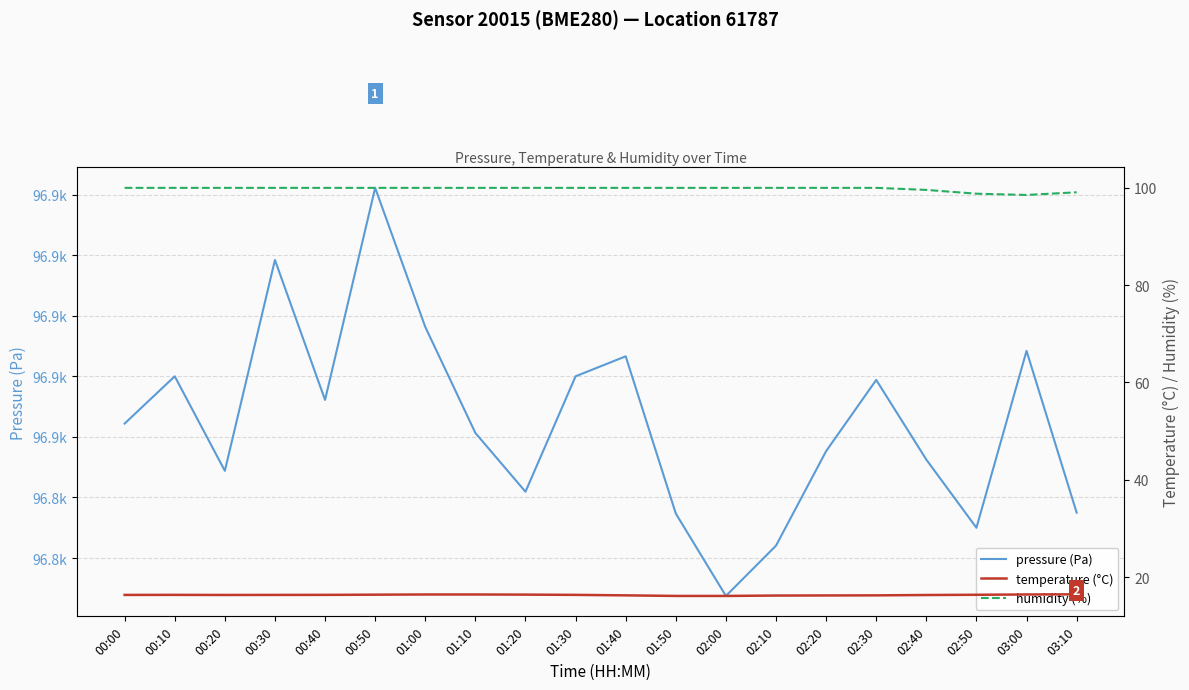

How many lines are shown in the chart?

3